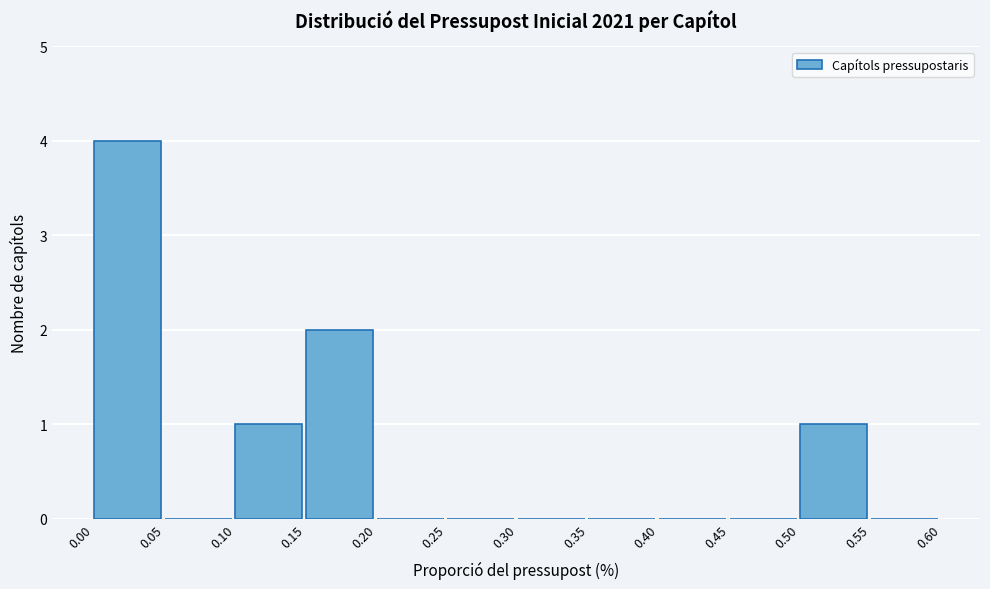

Over which range of the x-axis is the bar tallest?

0.00 to 0.05